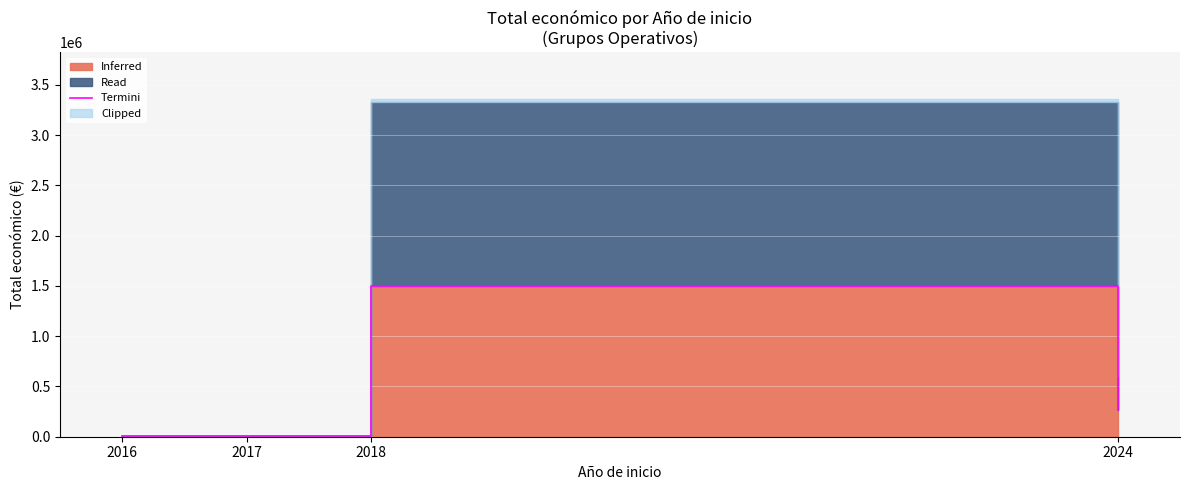

What is the average value?

443496.0